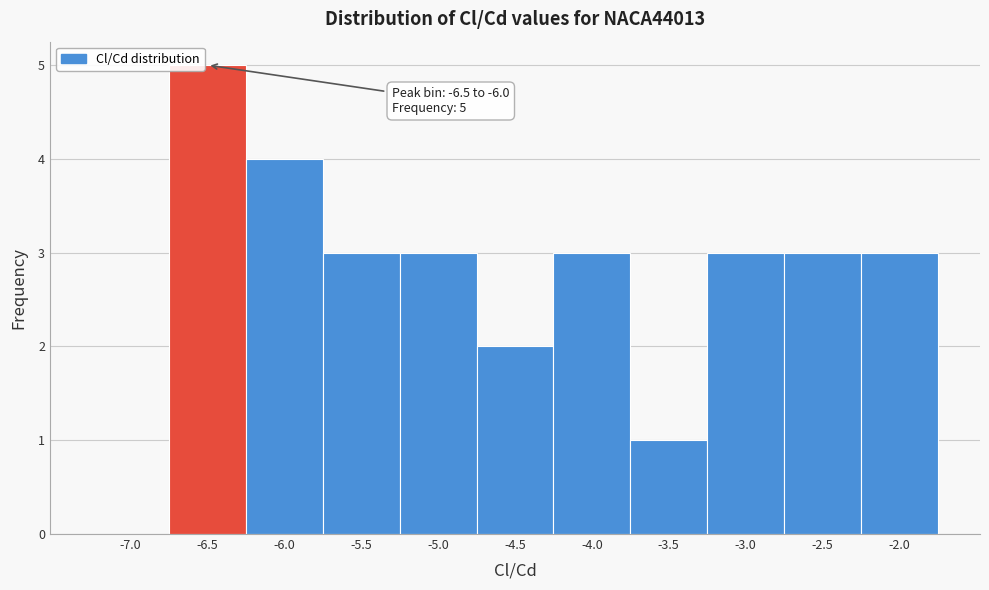

Reading right to left, transcribe all the data shown in this chart.

-2.0=3	-2.5=3	-3.0=3	-3.5=1	-4.0=3	-4.5=2	-5.0=3	-5.5=3	-6.0=4	-6.5=5	-7.0=0